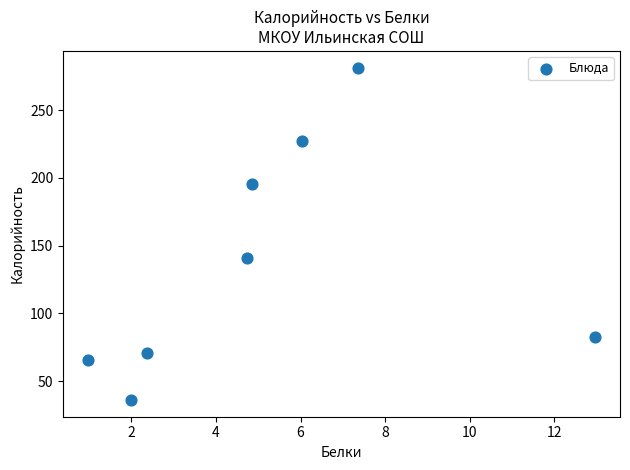

What is the average Y value?

137.5